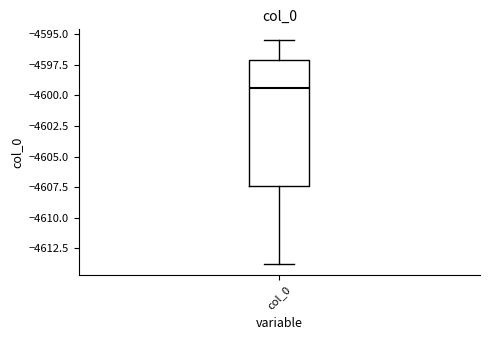

Transcribe this box plot: give where the median line is, the range the box spans, and where the two whiskers end, as read against the y-axis. The values are not printed on the chart, so give them approximately, as read against the axis.

median -4599.5, box -4607.5 to -4597.0, whiskers -4614.0 to -4595.5